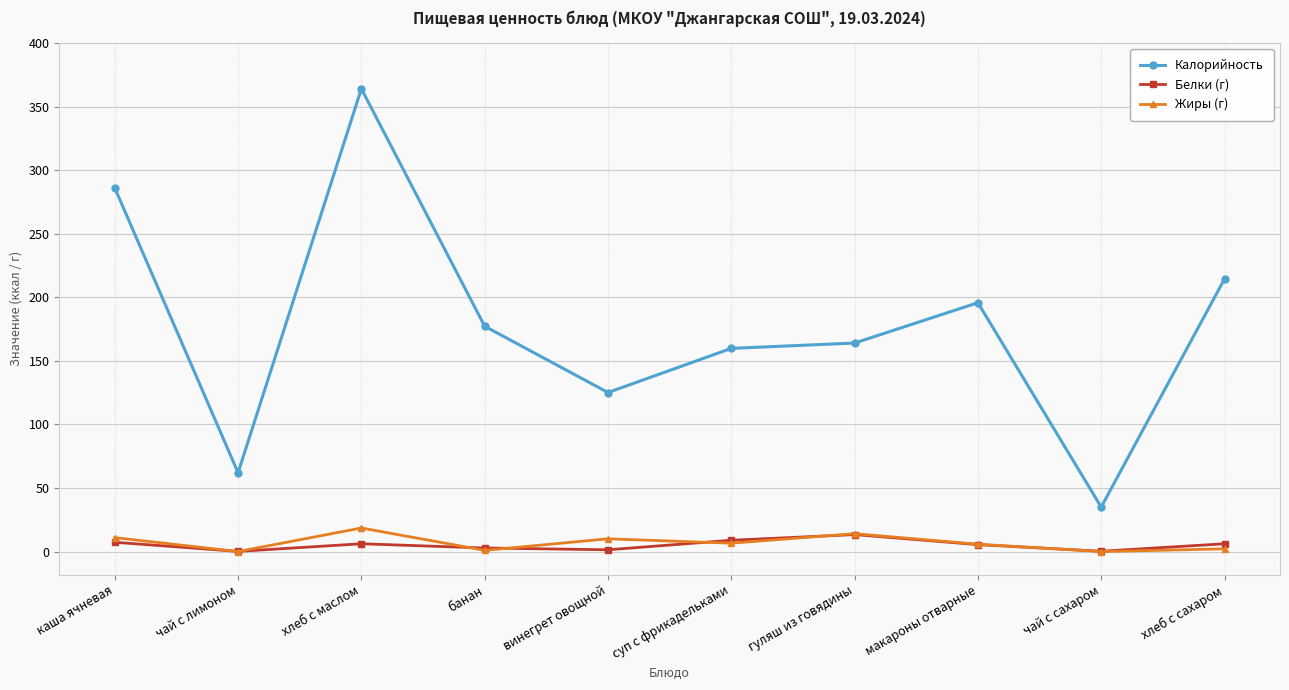

Which series has the largest total across all categories?

Калорийность